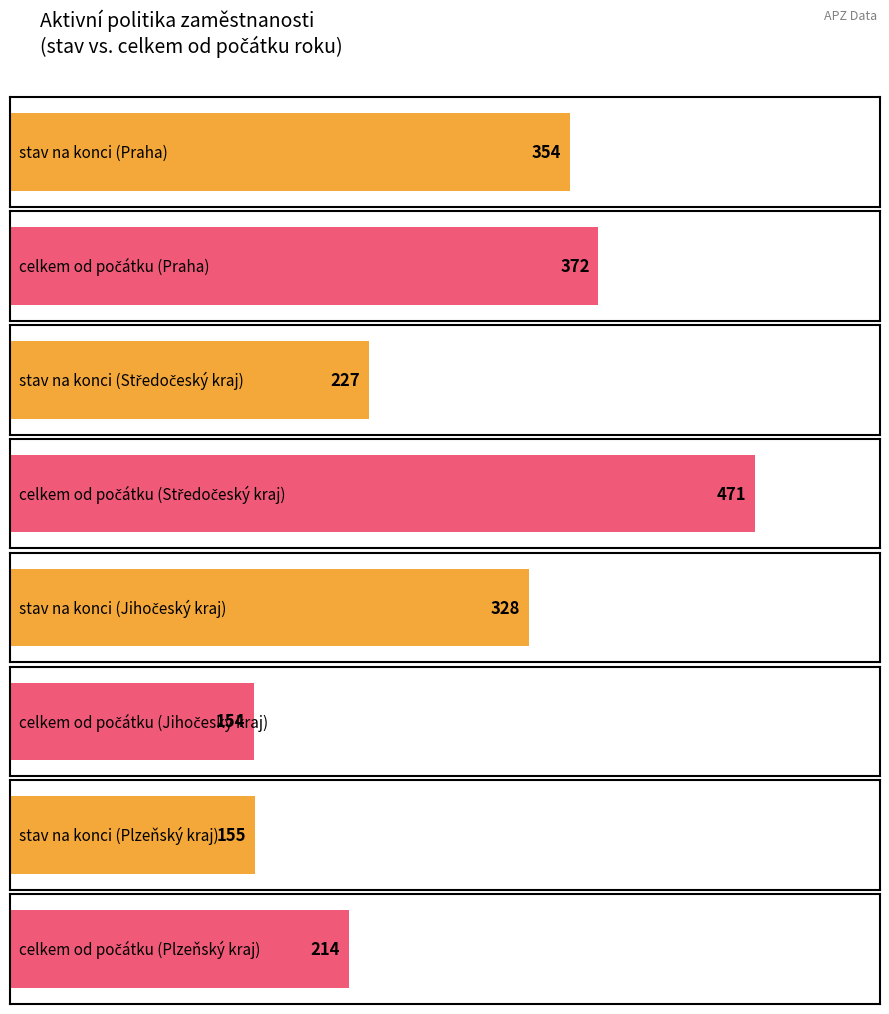

What is the maximum value shown in the chart?

471